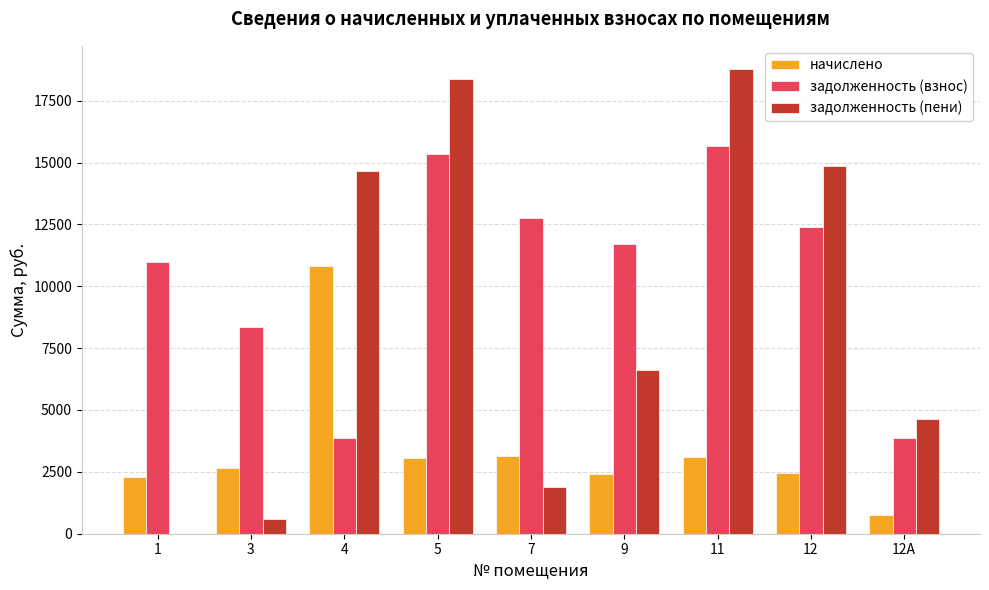

The value of начислено at 12 is 2464.7. True or false?

True